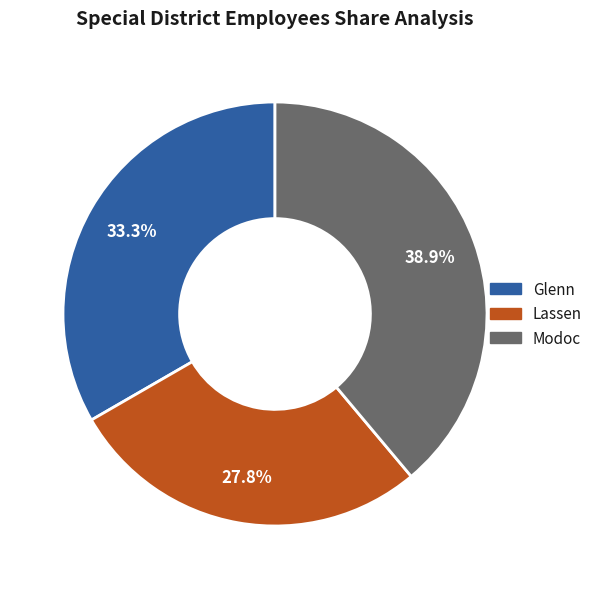

Rank the categories by value from highest to lowest.

Modoc, Glenn, Lassen